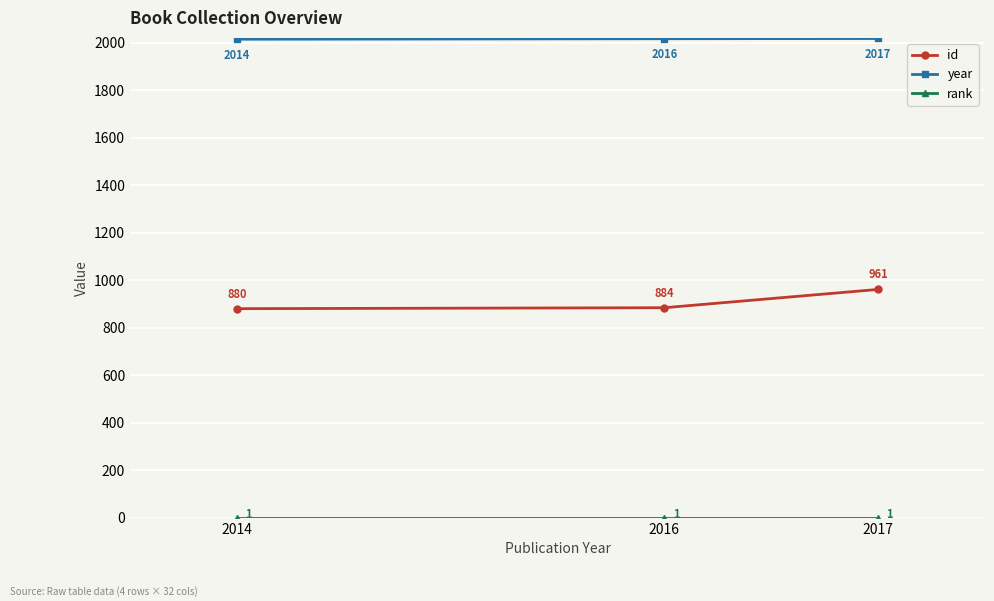

Reading left to right, extract all data points from this chart.

id: 2017=961	2016=884	2014=880
year: 2017=2017	2016=2016	2014=2014
rank: 2017=1	2016=1	2014=1